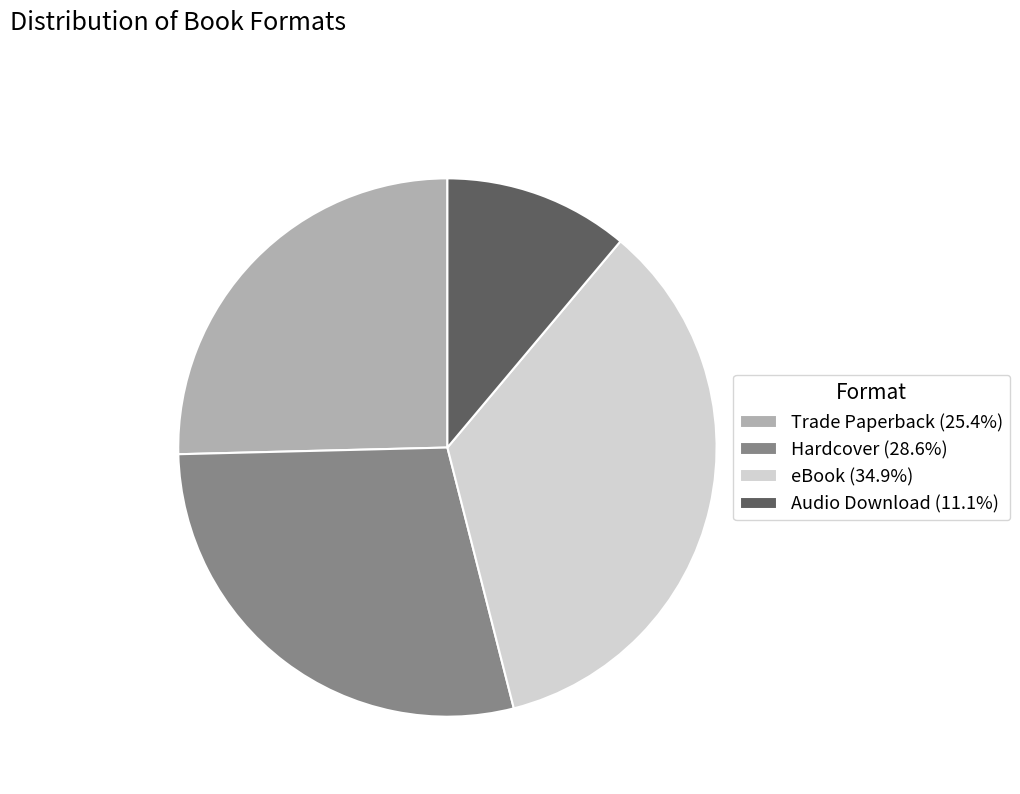

Which slice is the largest?

eBook